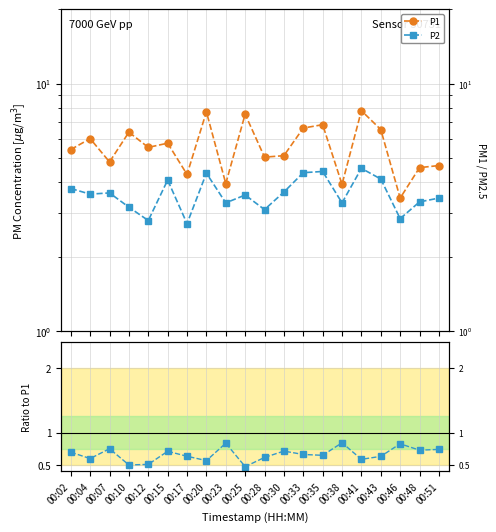

True or false: P2/P1 has a value of 0.3 at 00:02.

False